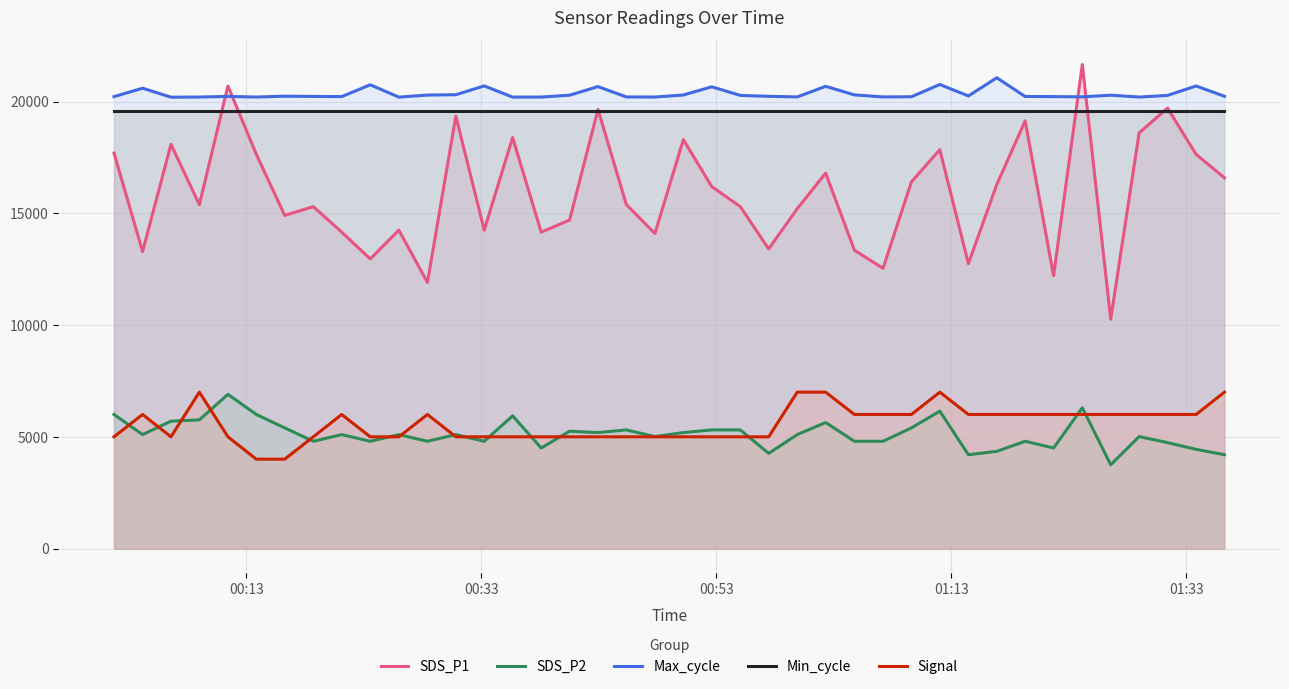

What is the minimum value shown in the chart?

3750.0